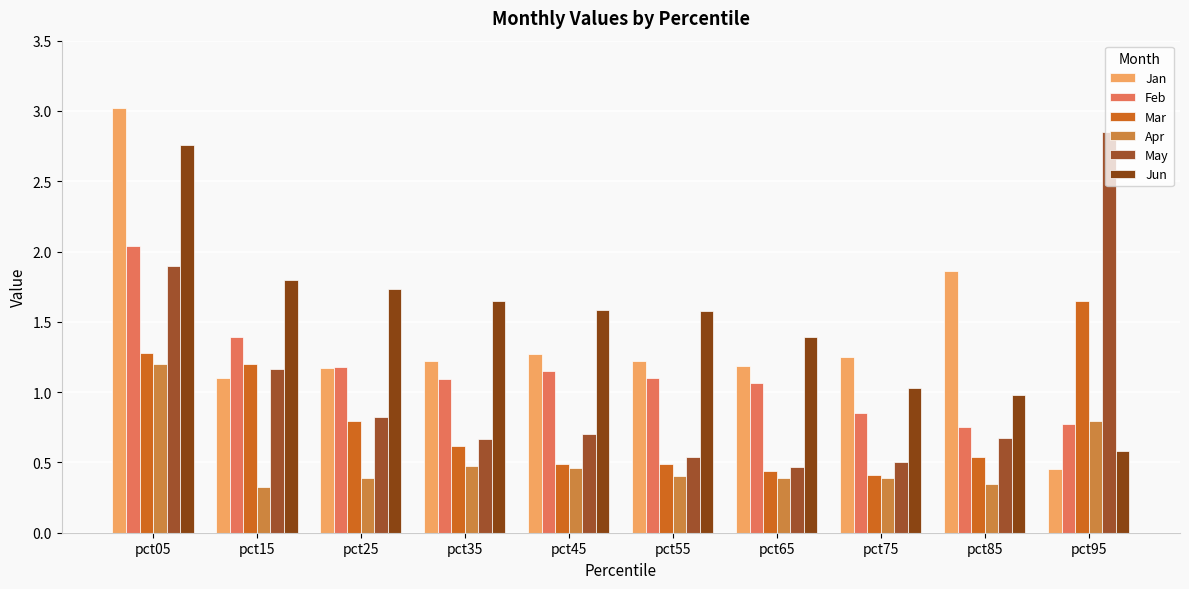

What is the value of the Feb bar at the 1st from the left?

2.0